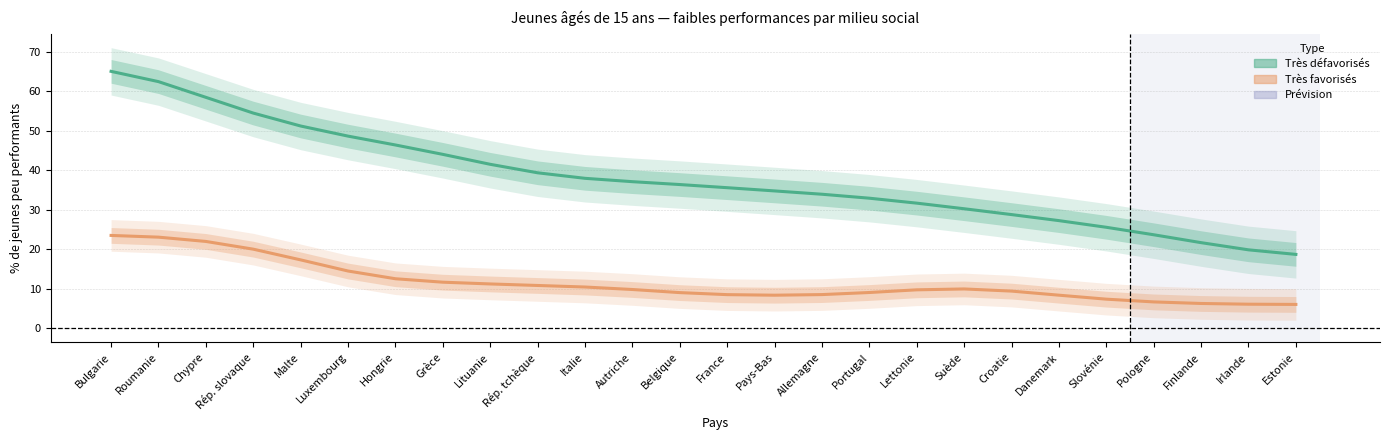

The value of Très défavorisés at Irlande is 11.7. True or false?

False